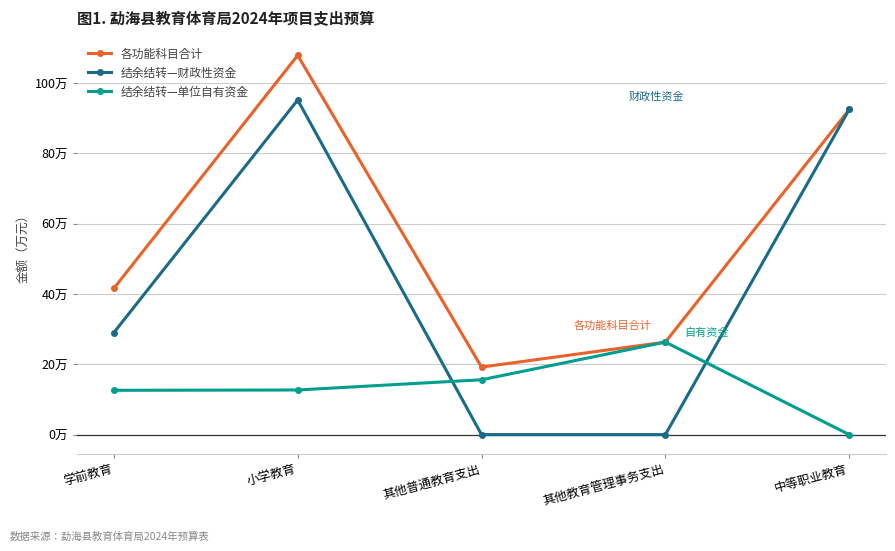

Reading right to left, list all the values displayed in this chart.

各功能科目合计: 924579.2	263074.5	191942.9	1078468.9	415948.9
结余结转—财政性资金: 924579.2	0.0	0.0	951598.9	290000.0
结余结转—单位自有资金: 0.0	263074.5	155941.9	126870.6	125948.9